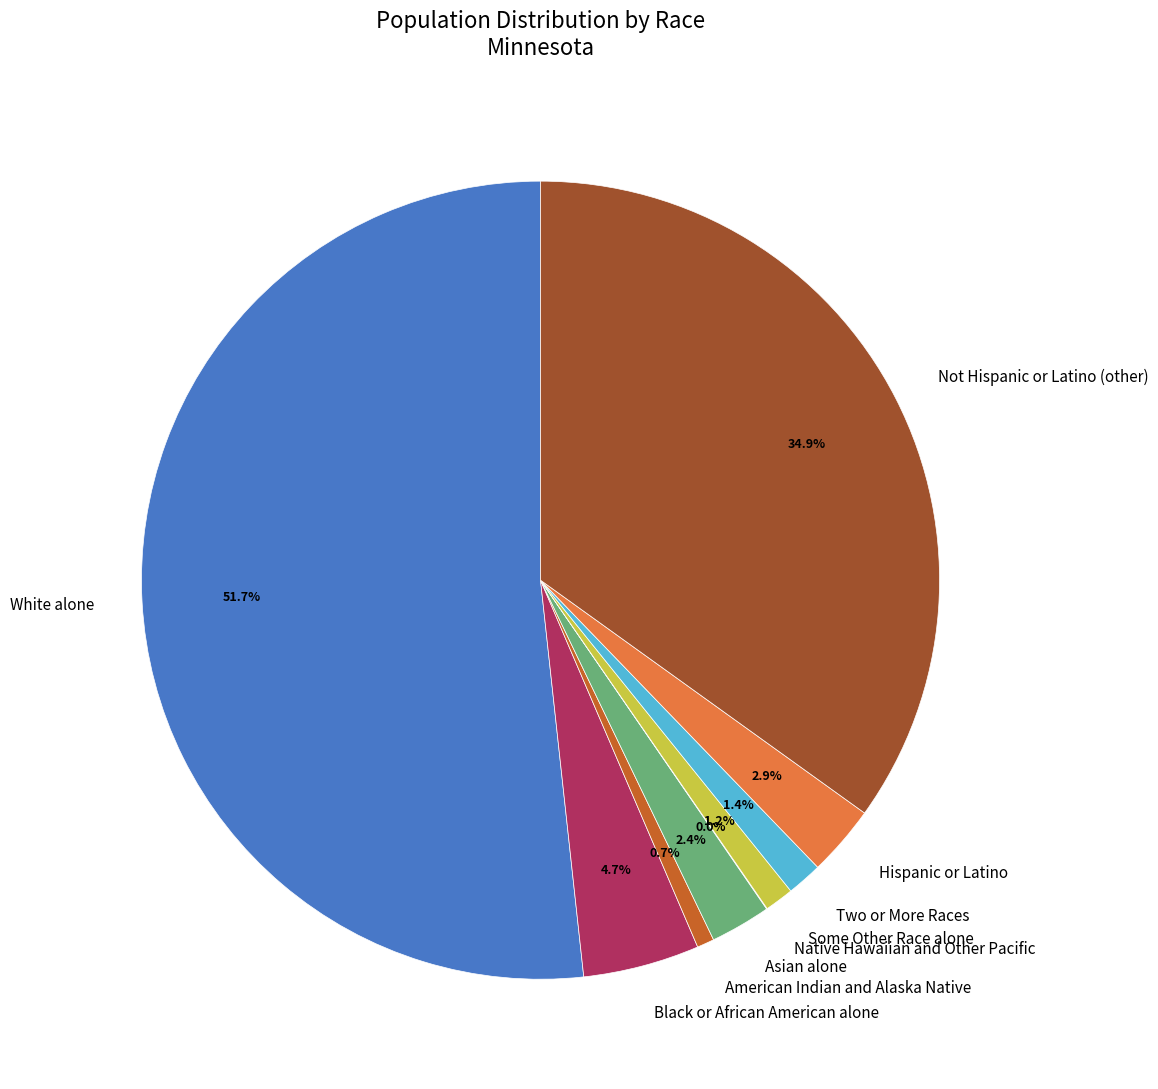

What is the largest slice in the pie chart?

White alone